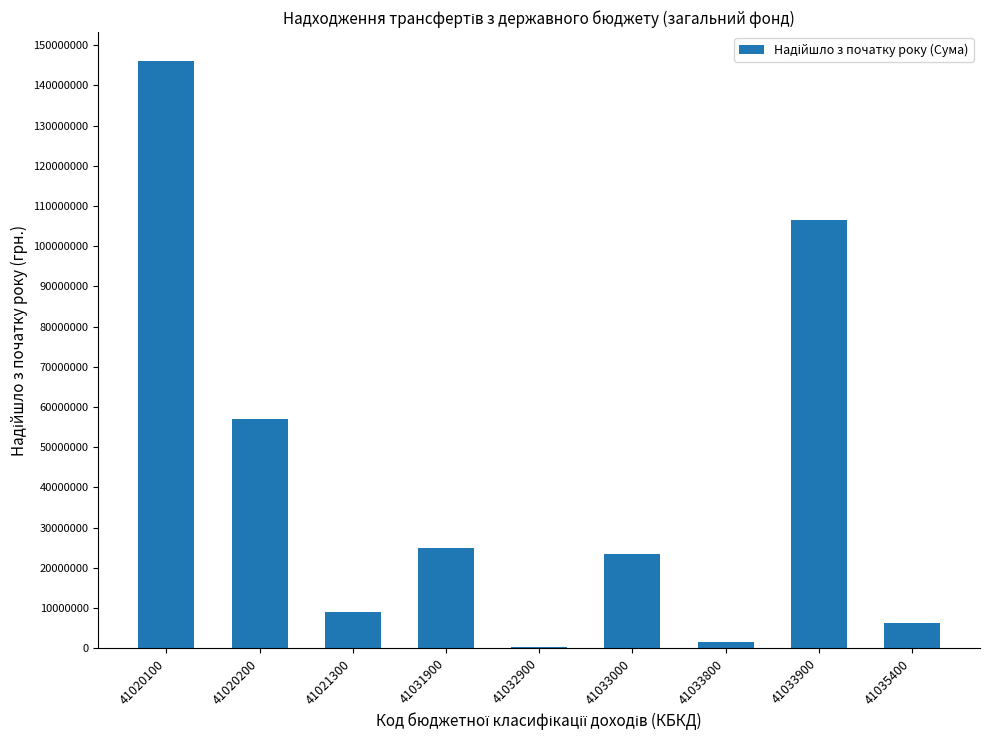

Which category has the highest value across all series?

41020100